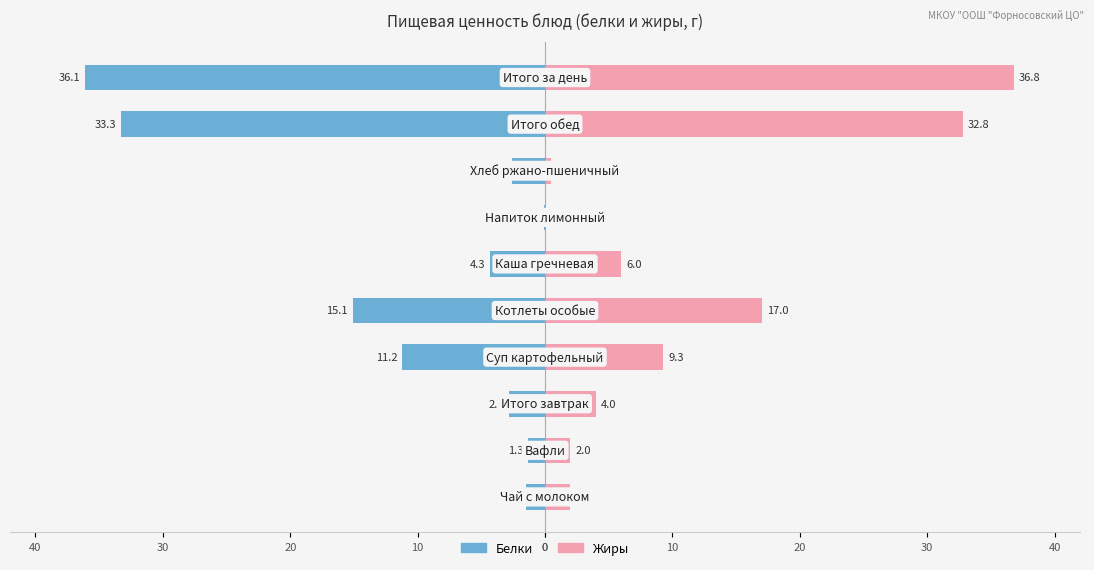

Reading left to right, what are all the values shown in this chart?

Белки: -1.5	-1.3	-2.8	-11.2	-15.1	-4.3	-0.1	-2.6	-33.3	-36.1
Жиры: 2.0	2.0	4.0	9.3	17.0	6.0	0.0	0.5	32.8	36.8